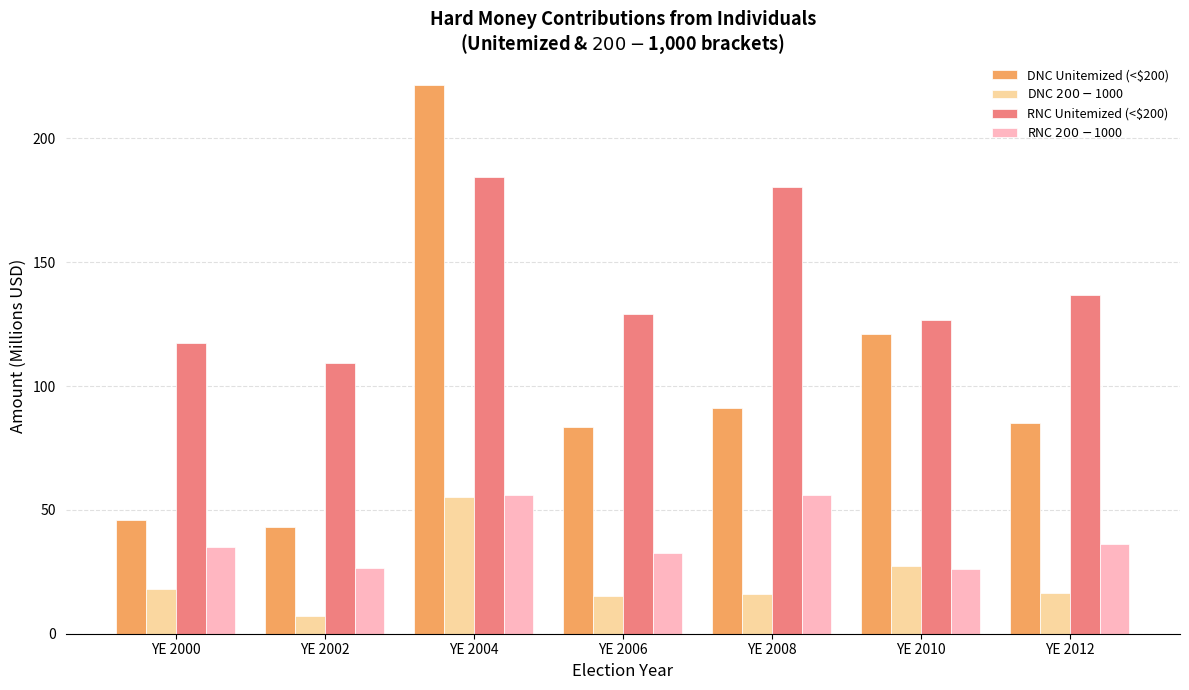

The RNC Unitemized (<$200) series shows 68.3 at YE 2000. True or false?

False